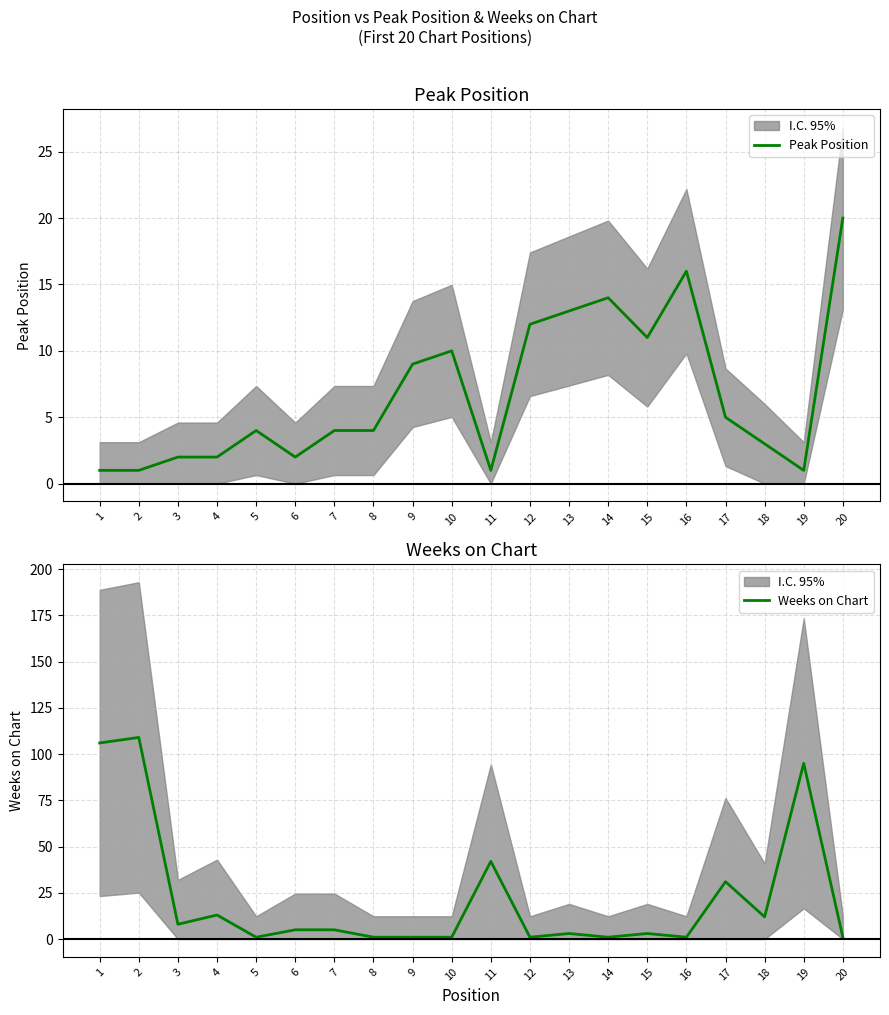

Which series has the largest total across all categories?

Weeks on Chart